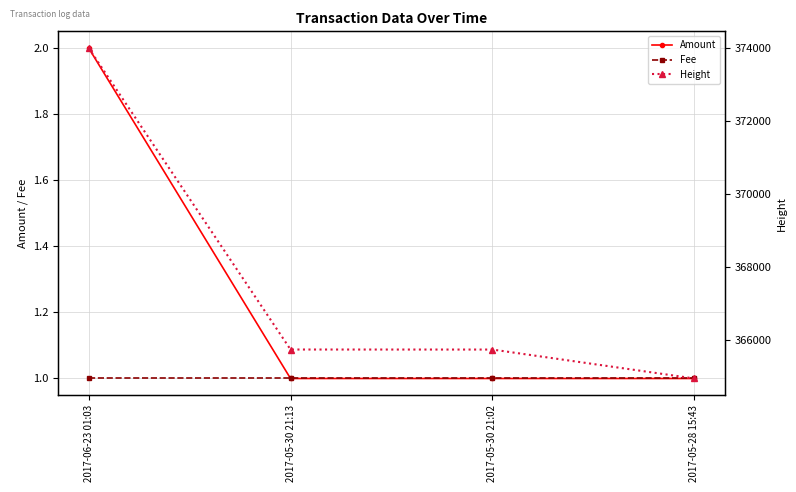

What is the label of the 1st point from the left?

2017-06-23 01:03